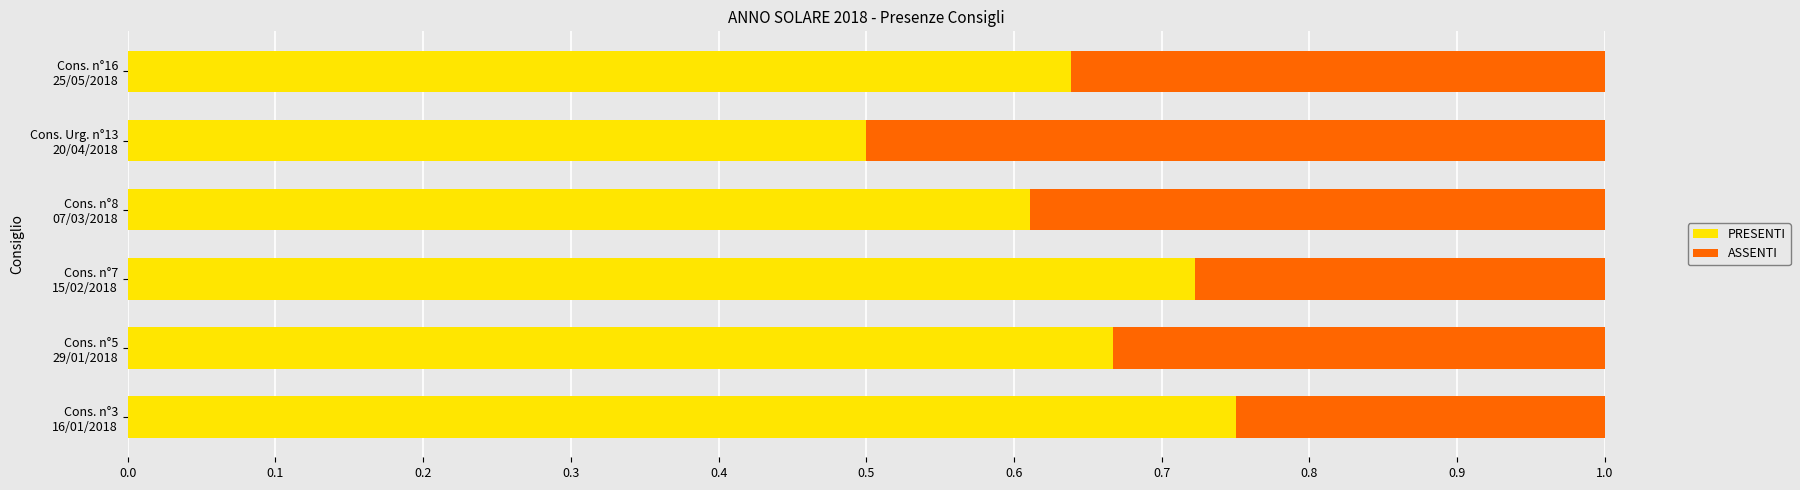

How many PRESENTI values are between 0 and 1?

6